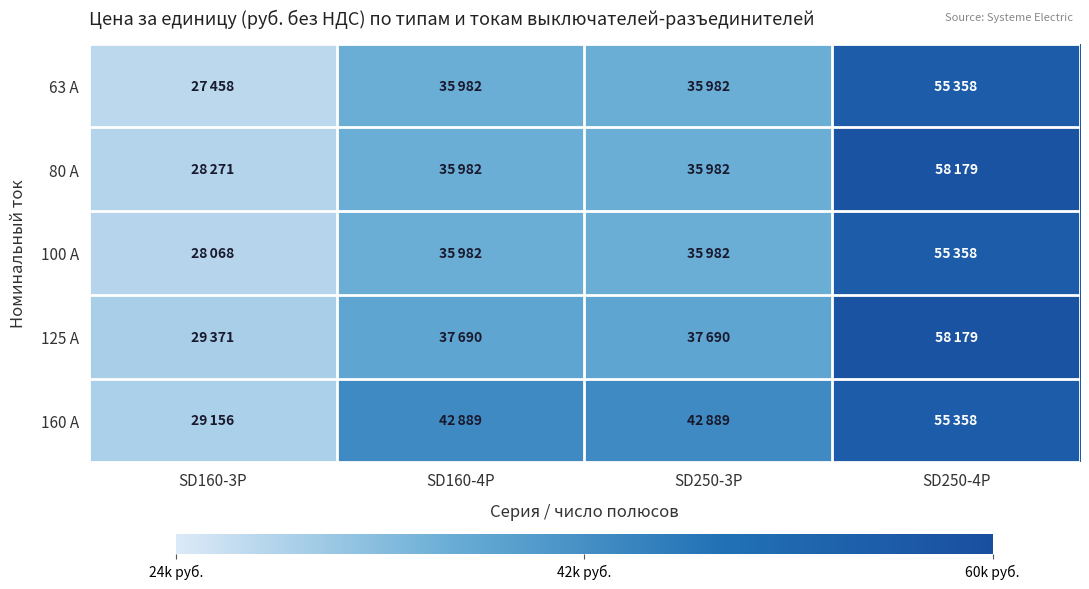

Reading left to right, extract all data points from this chart.

63 A: SD160-3P=27458	SD160-4P=35982	SD250-3P=35982	SD250-4P=55358
80 A: SD160-3P=28271	SD160-4P=35982	SD250-3P=35982	SD250-4P=58179
100 A: SD160-3P=28068	SD160-4P=35982	SD250-3P=35982	SD250-4P=55358
125 A: SD160-3P=29371	SD160-4P=37690	SD250-3P=37690	SD250-4P=58179
160 A: SD160-3P=29156	SD160-4P=42889	SD250-3P=42889	SD250-4P=55358